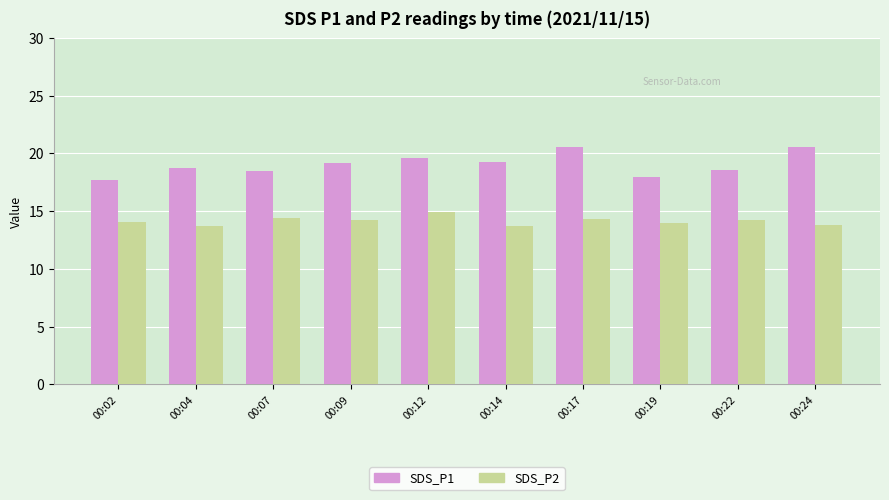

Between 00:09 and 00:12, which series saw the biggest shift?

SDS_P2